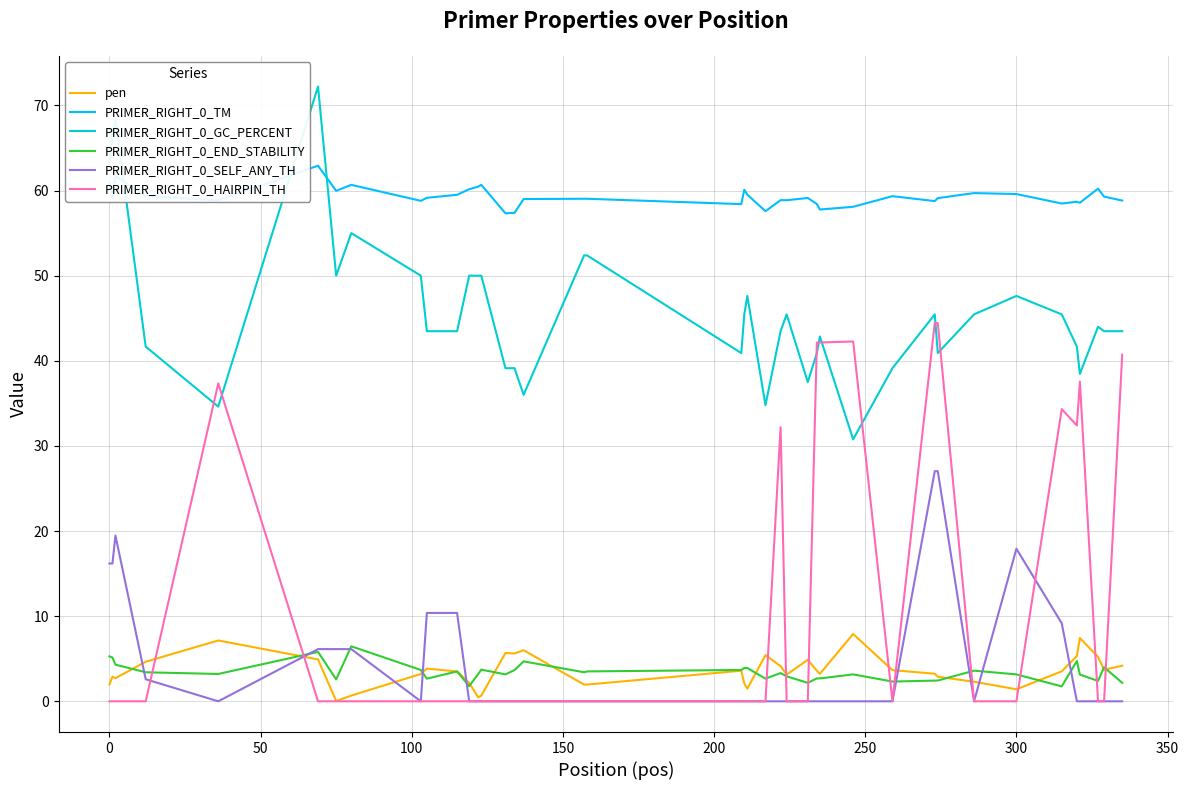

True or false: PRIMER_RIGHT_0_END_STABILITY and PRIMER_RIGHT_0_GC_PERCENT cross at least once.

False